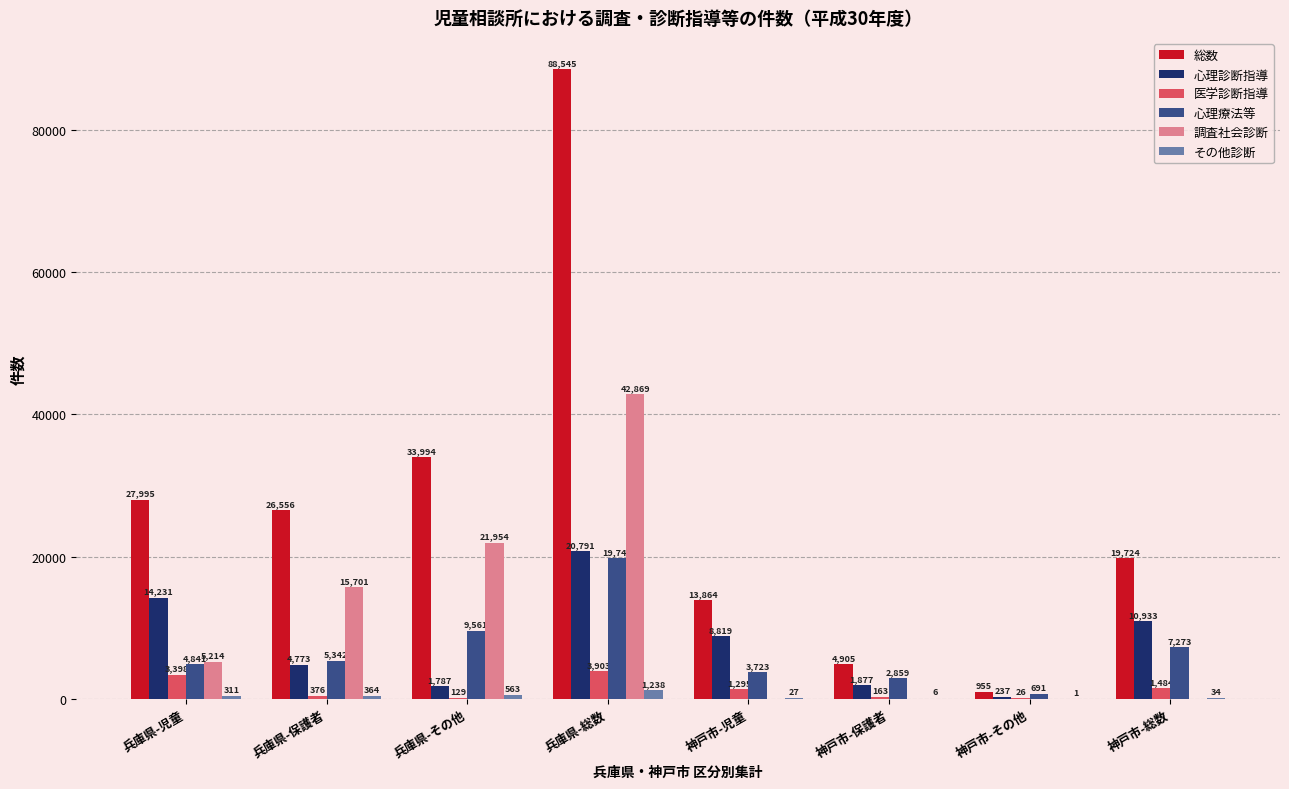

At which label does 総数 first exceed 26556?

兵庫県-児童